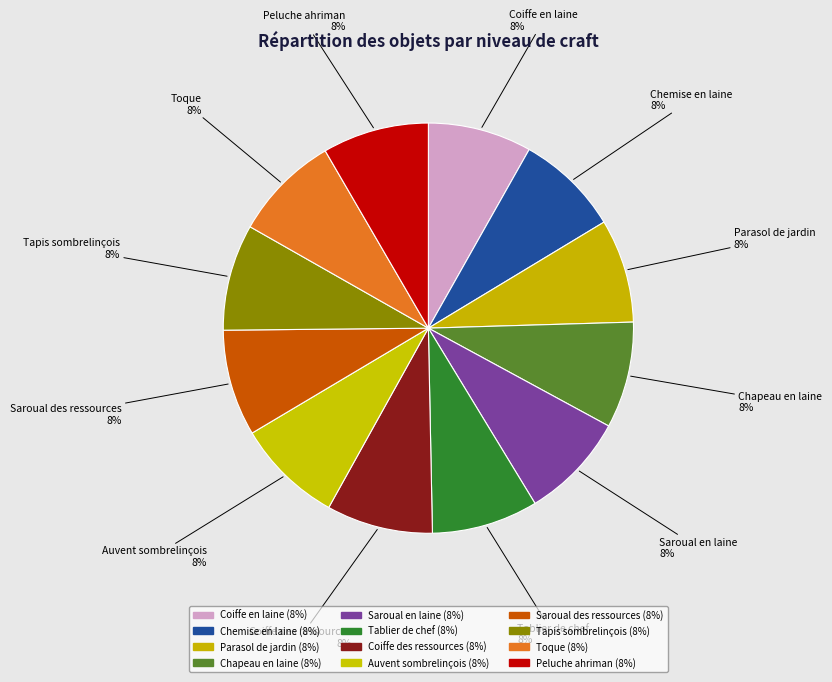

True or false: Auvent sombrelinçois accounts for 1% of the total.

False